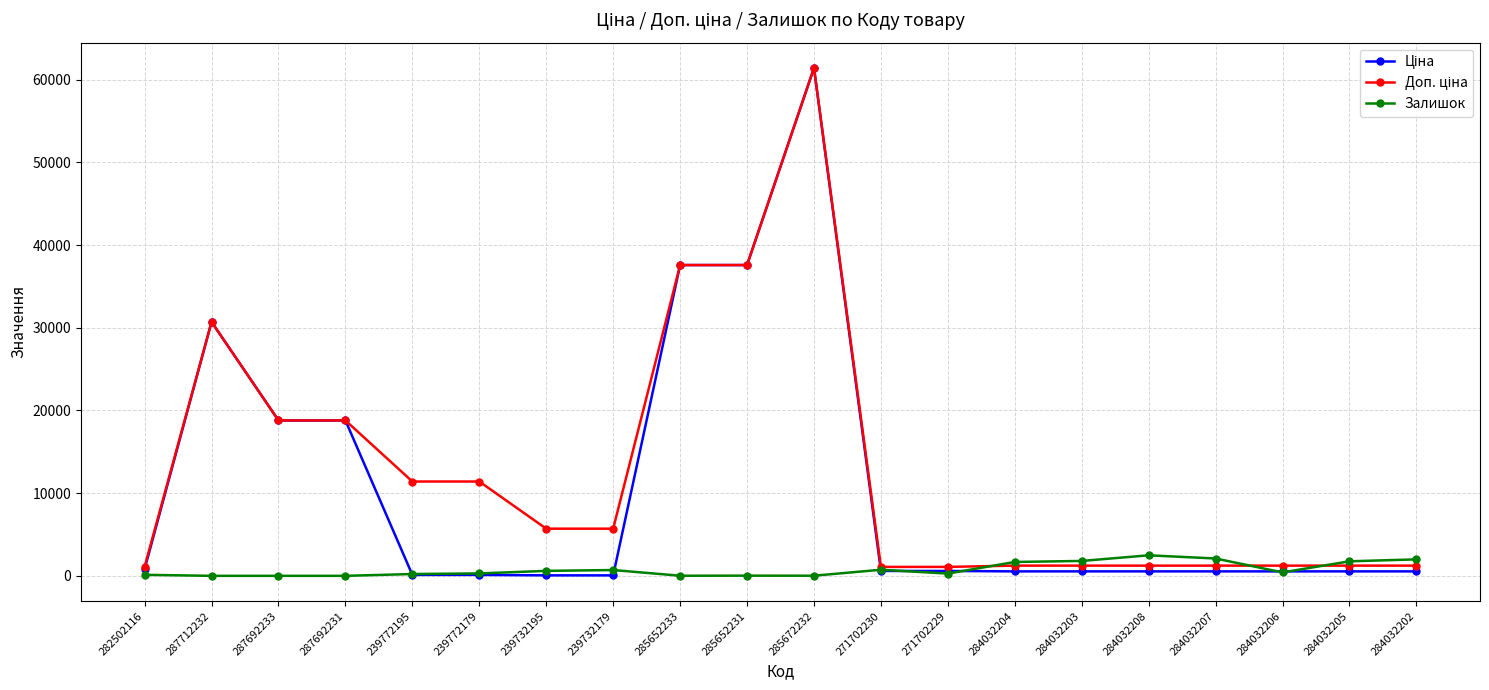

Is it true that Залишок equals 16.0 at 285672232?

True